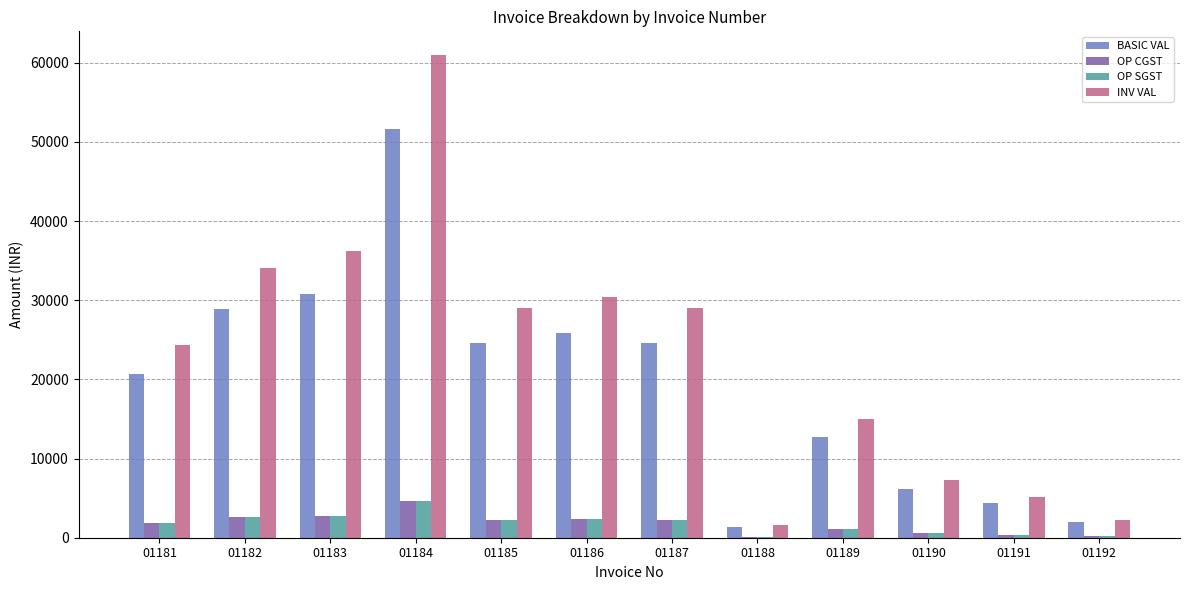

At which label does BASIC VAL reach its peak?

01184